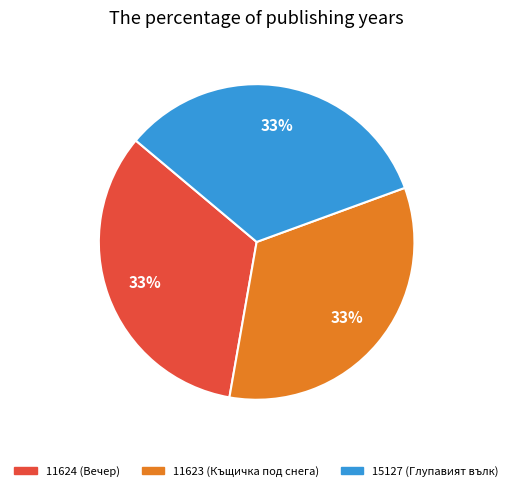

What is the ratio of the value at 11624 (Вечер) to the value at 11623 (Къщичка под снега)?

1.0